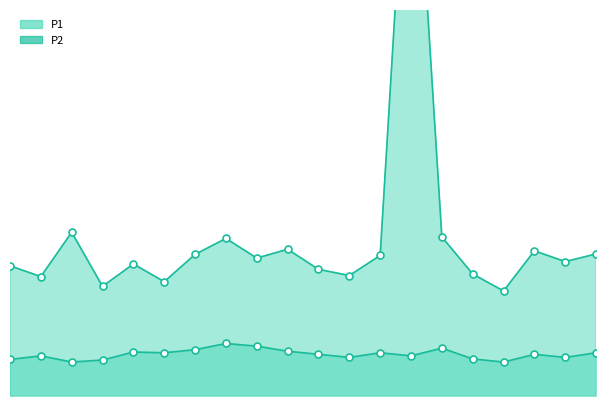

What is the highest value of the P2_line series?

3.4